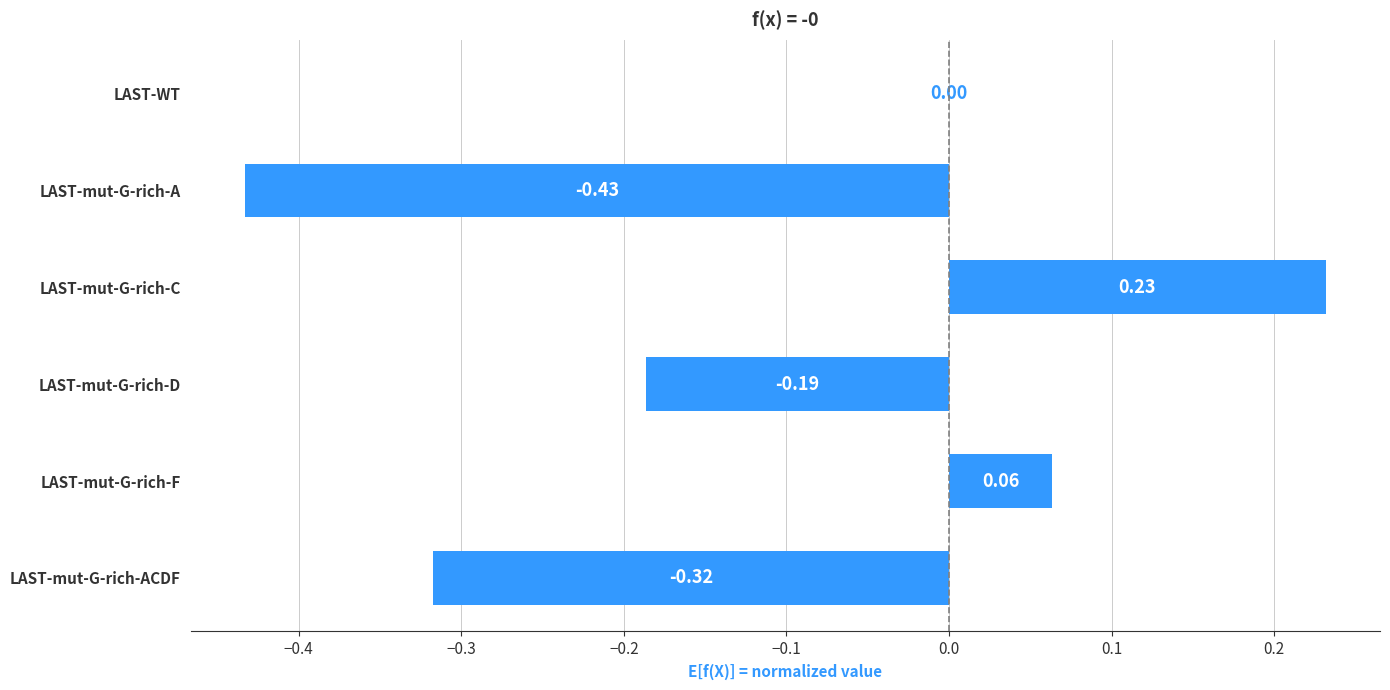

Which category has the highest value across all series?

LAST-mut-G-rich-C